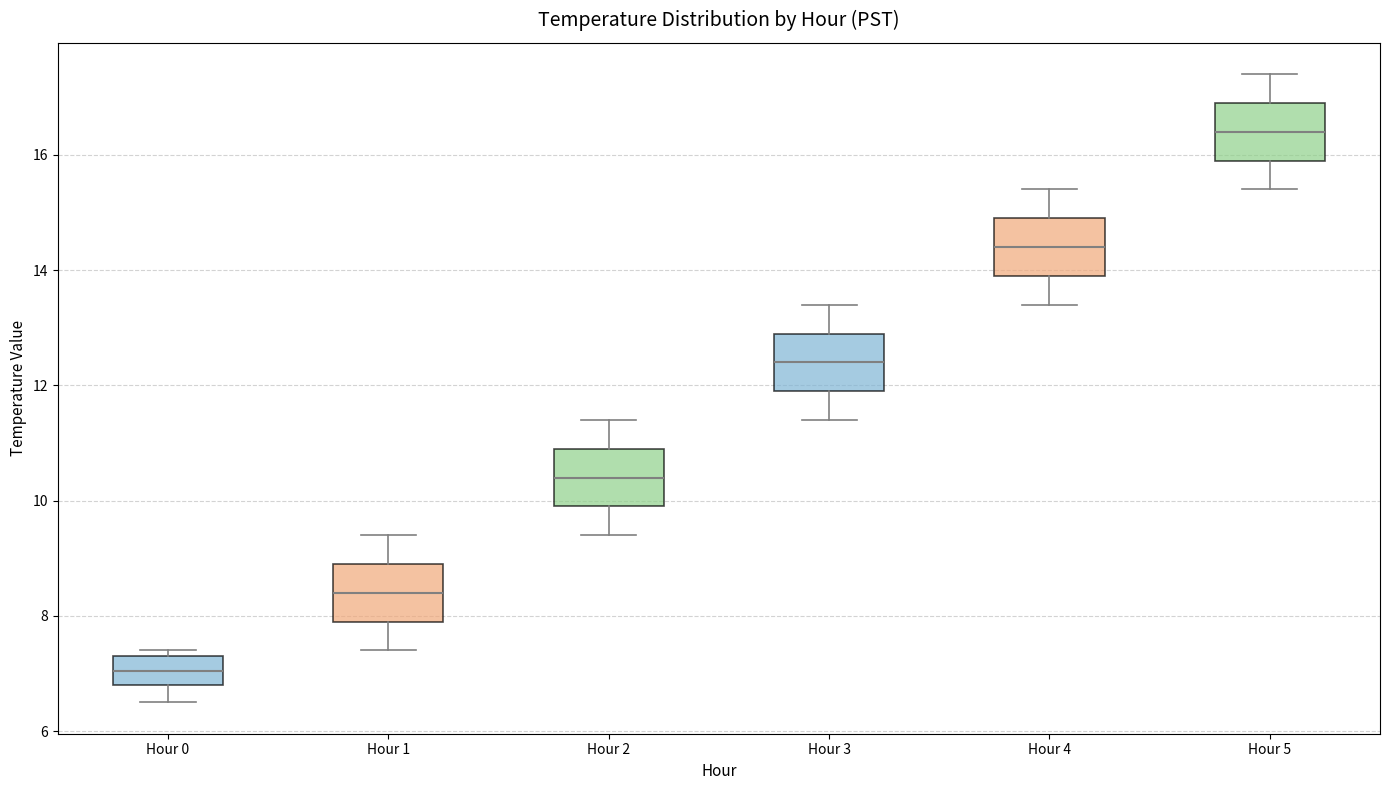

Reading left to right, read every box against the y-axis: the position of its median line, the range the box covers, and the ends of its whiskers. The values are not printed on the chart, so give them approximately, as read against the axis.

Hour 0: median 7.0, box 6.8 to 7.4, whiskers 6.6 to 7.4 (just above the box's upper edge)
Hour 1: median 8.4, box 8.0 to 9.0, whiskers 7.4 to 9.4
Hour 2: median 10.4, box 10.0 to 11.0, whiskers 9.4 to 11.4
Hour 3: median 12.4, box 12.0 to 13.0, whiskers 11.4 to 13.4
Hour 4: median 14.4, box 14.0 to 15.0, whiskers 13.4 to 15.4
Hour 5: median 16.4, box 16.0 to 17.0, whiskers 15.4 to 17.4